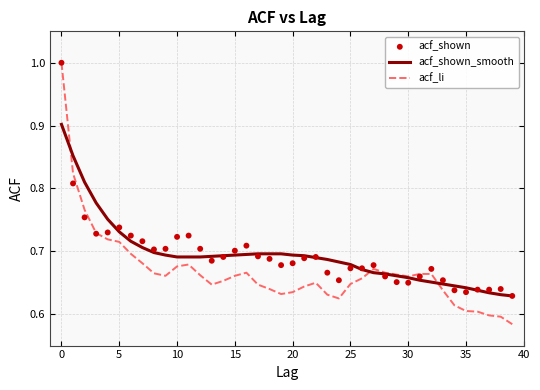

Which series has the largest total across all categories?

acf_shown_smooth